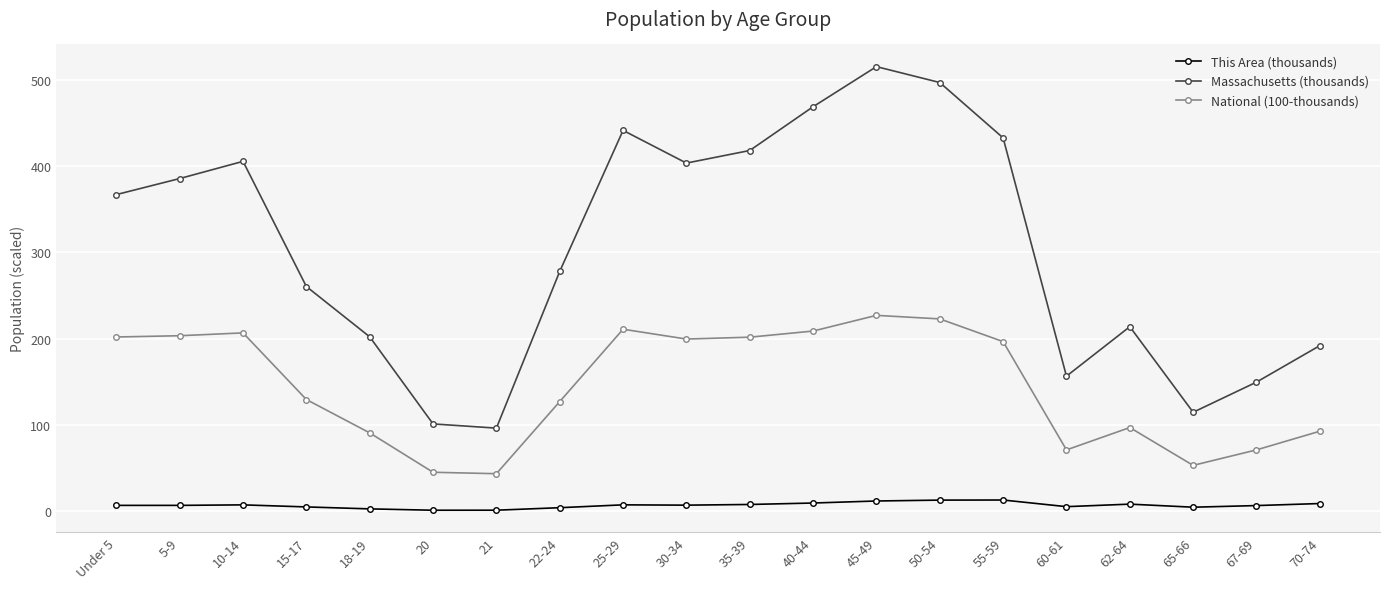

What is the sum of all National (100-thousands) values?

2901.9